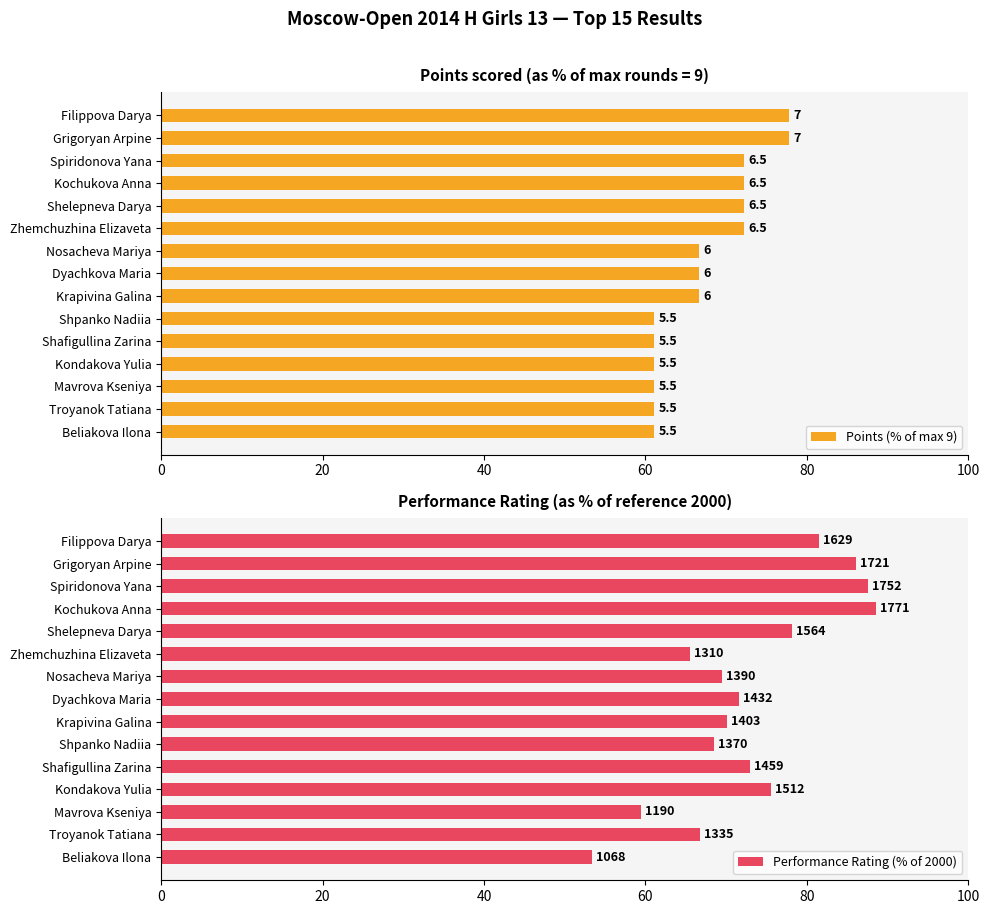

What is the lowest value of the Performance Rating (% of 2000) series?

53.4